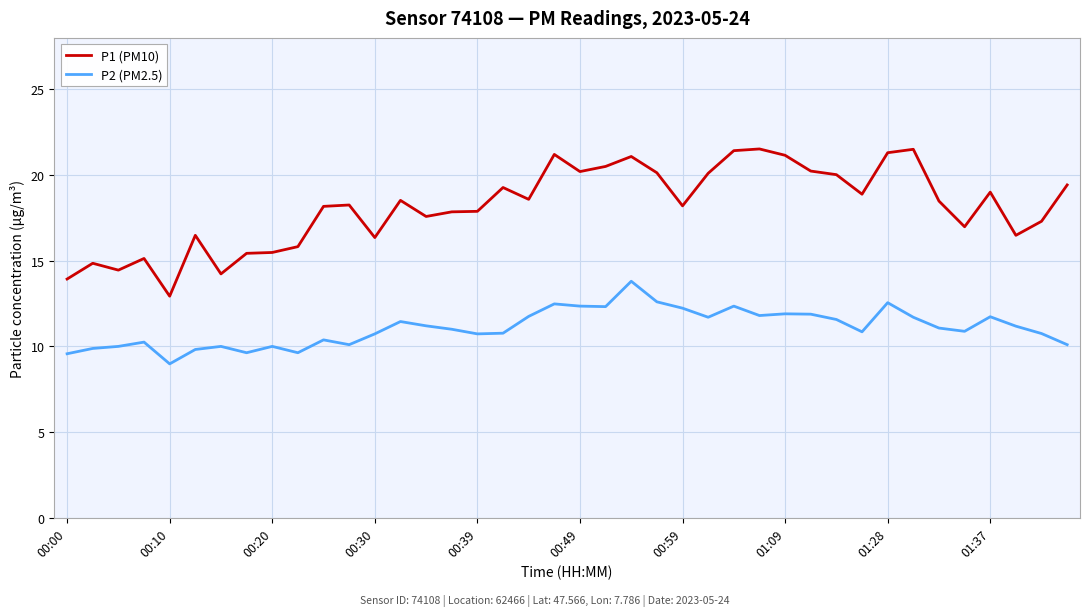

What is the difference between the second highest and minimum values in the P2 (PM2.5) series?

3.6